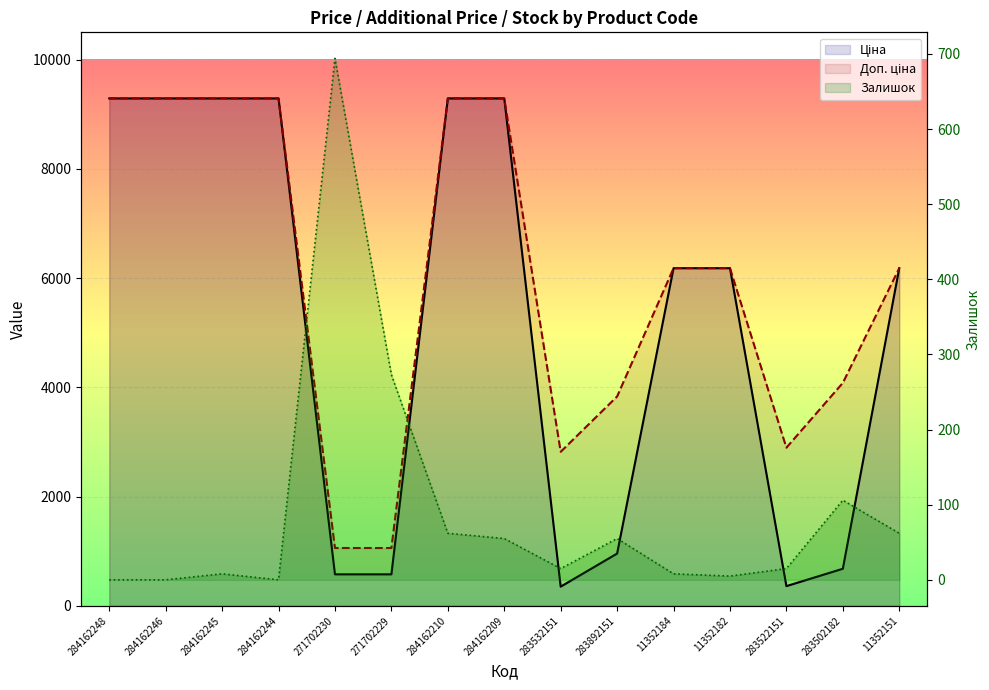

Which series has the widest spread of values?

Ціна